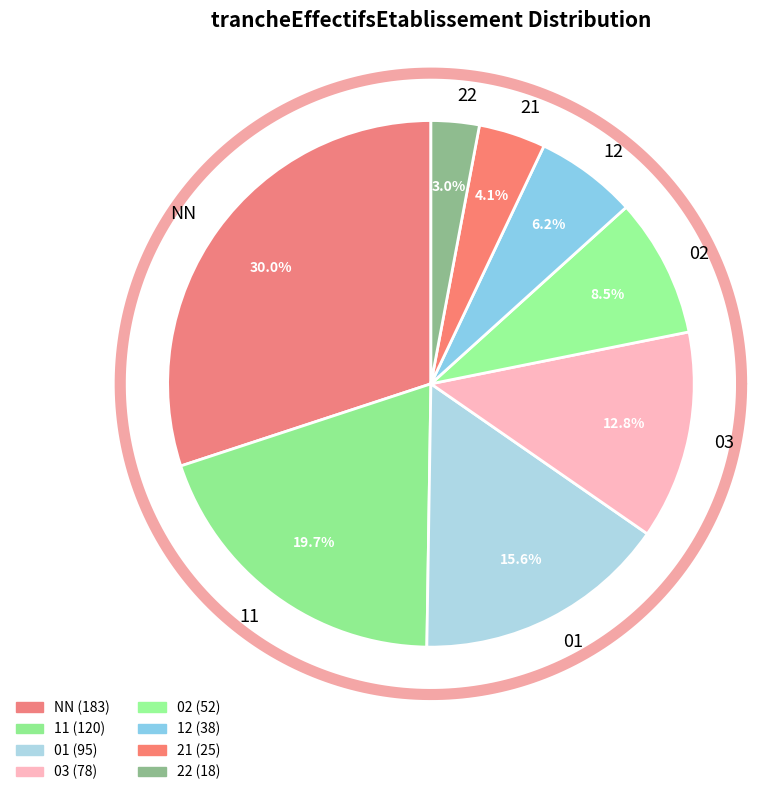

Which category has the biggest portion of the pie?

NN